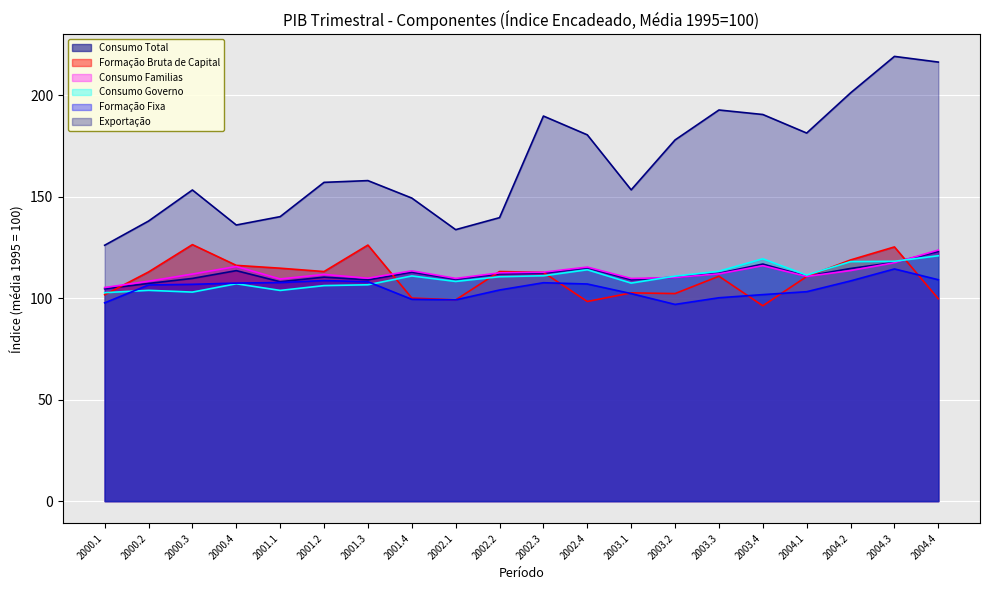

How many lines are shown in the chart?

6